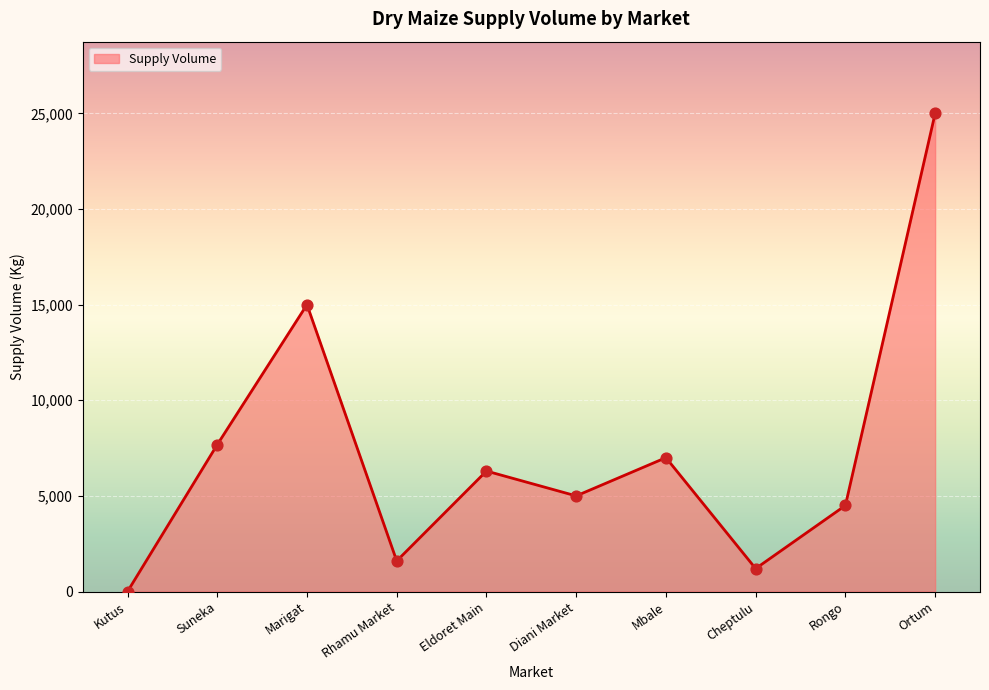

What is the change in value from Suneka to Rongo?

-3180